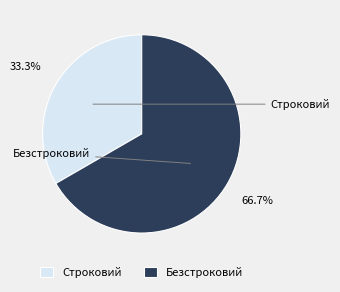

Combined, what portion of the pie is Строковий and Безстроковий?

100.0%